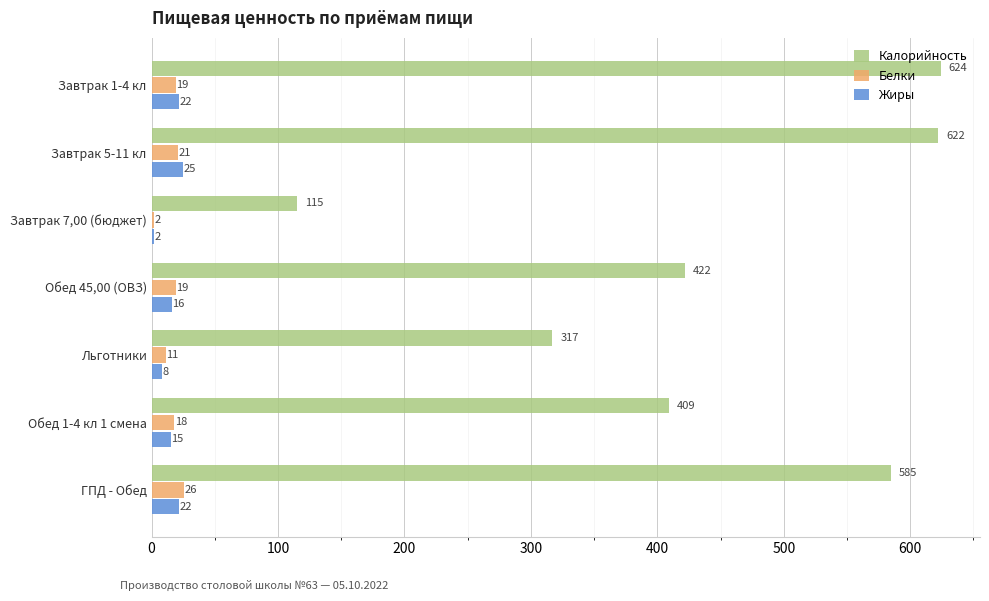

At Завтрак 1-4 кл, list the series in order from largest to smallest.

Калорийность, Жиры, Белки